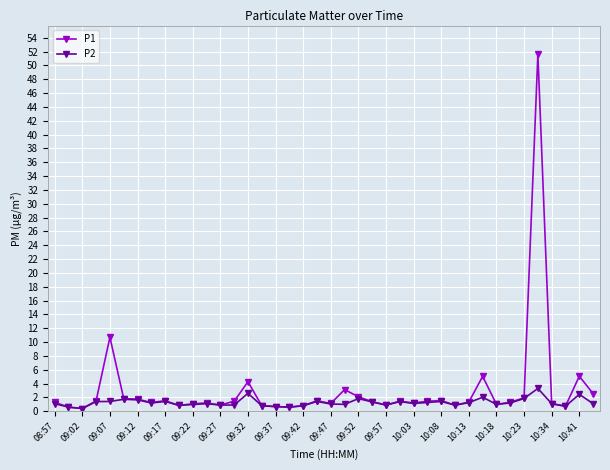

Which series has the widest spread of values?

P1